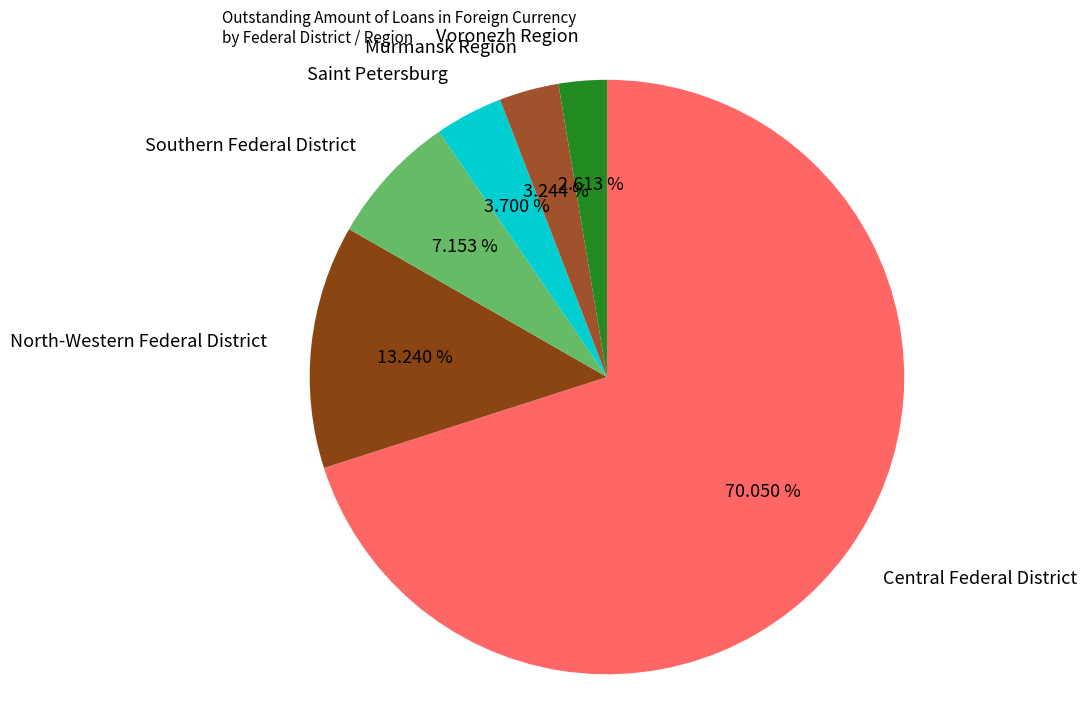

Which has a higher value, Murmansk Region or Southern Federal District?

Southern Federal District